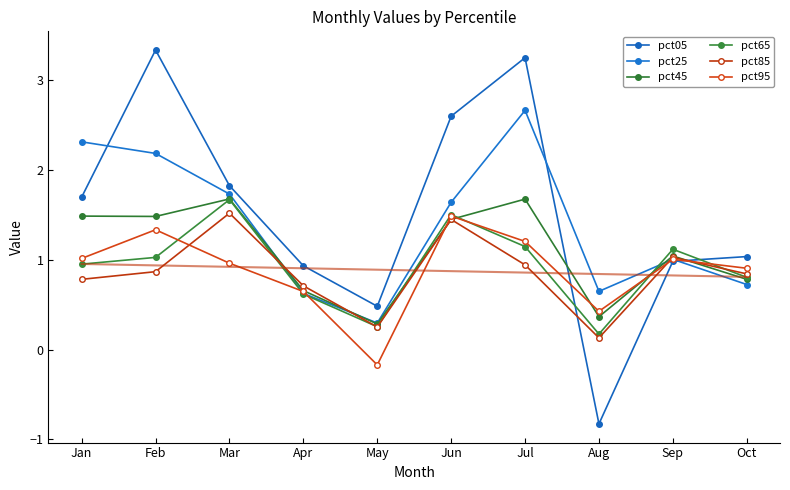

What is the difference between the pct85 values at Jan and Jul?

0.2